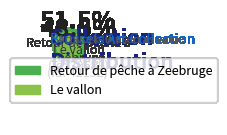

How much of the chart is everything except Le vallon?

51.5%